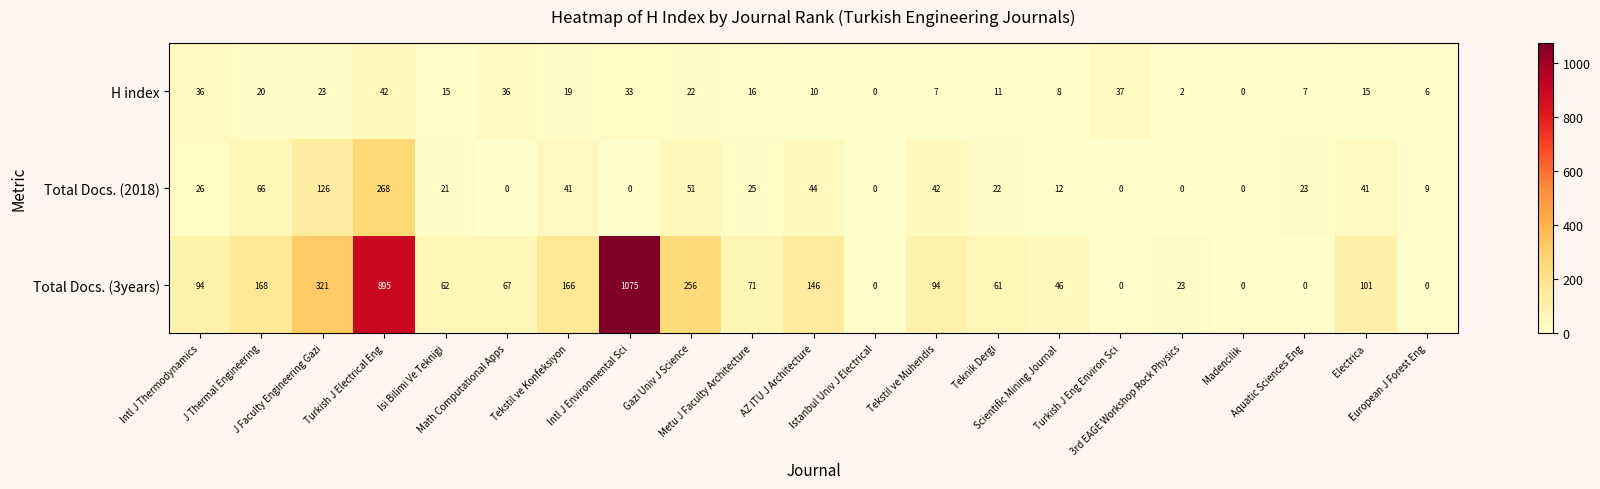

How many categories are shown in the chart?

21